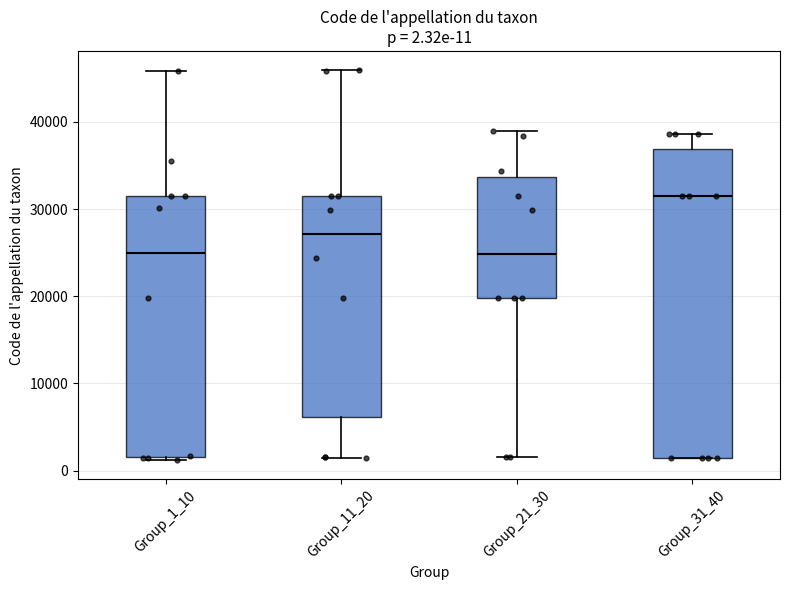

Which box has the highest median line?

Group_31_40